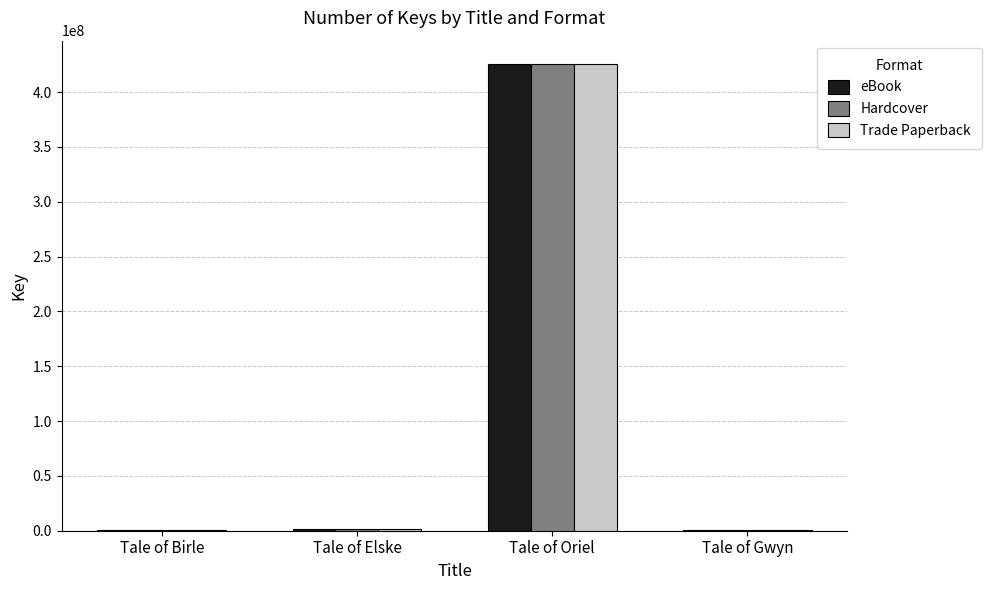

At which label does eBook reach its peak?

Tale of Oriel